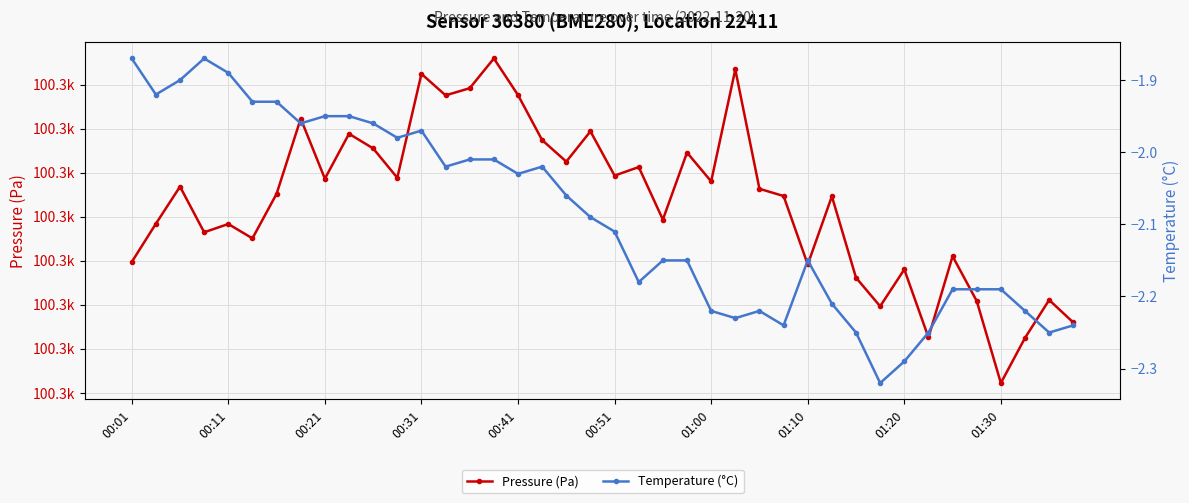

Which series has the largest range (max minus min)?

Pressure (Pa)